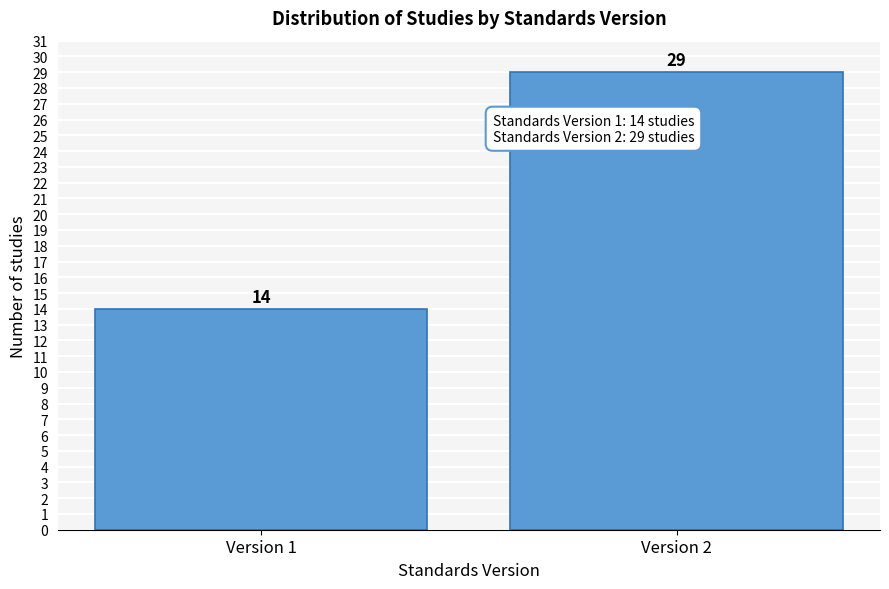

Reading left to right, what are all the values shown in this chart?

Version 1=14	Version 2=29